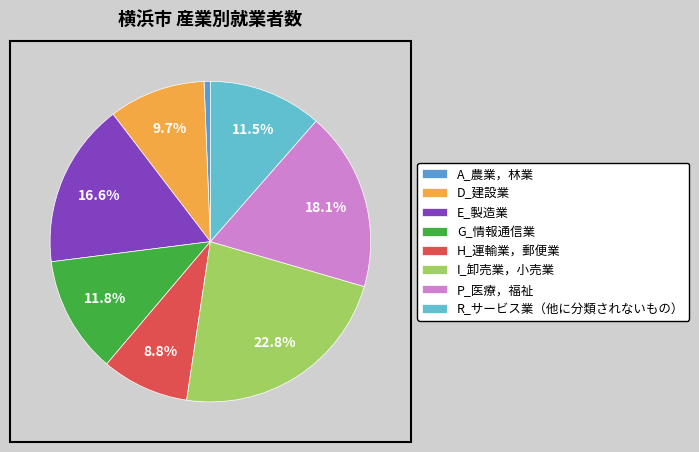

To the nearest percent, what is the average slice percentage?

12%